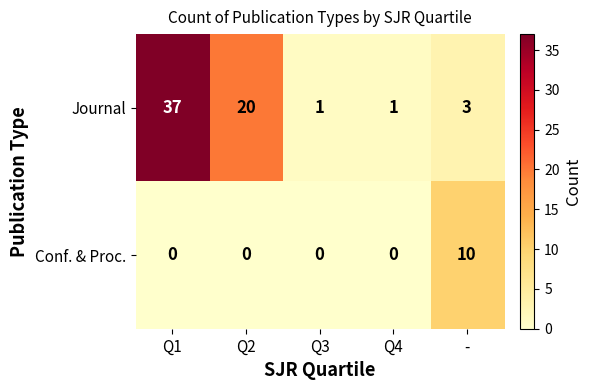

At Q3, list the series in order from smallest to largest.

Conf. & Proc., Journal